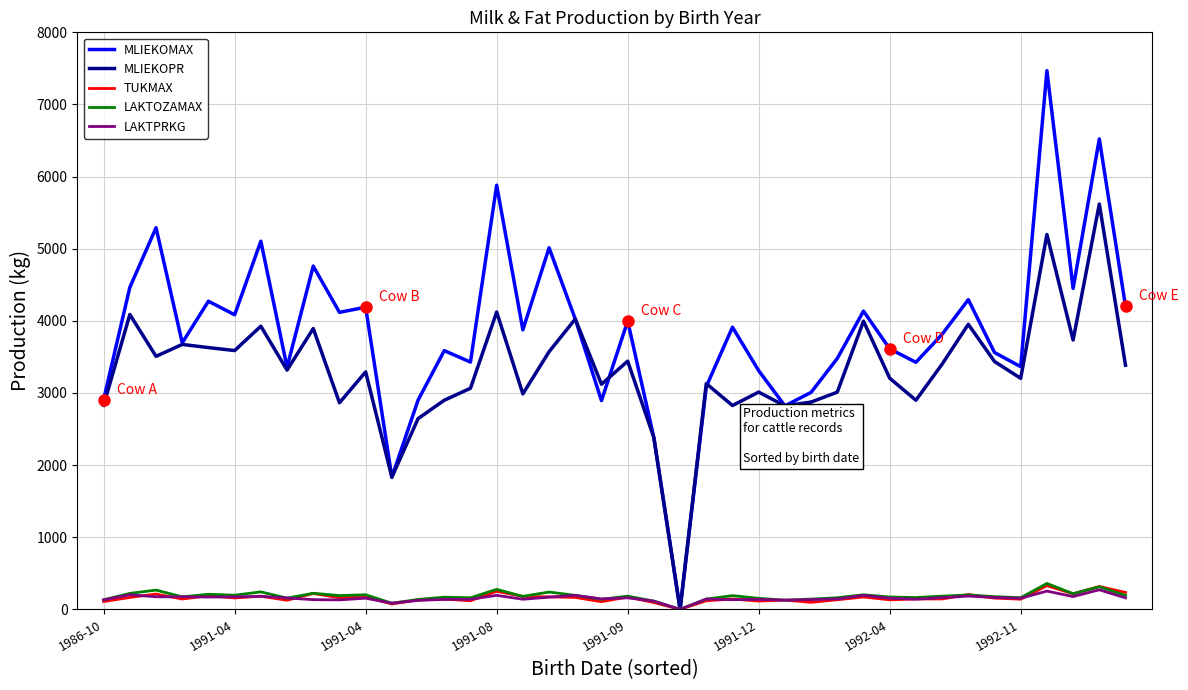

How many categories are shown in the chart?

40